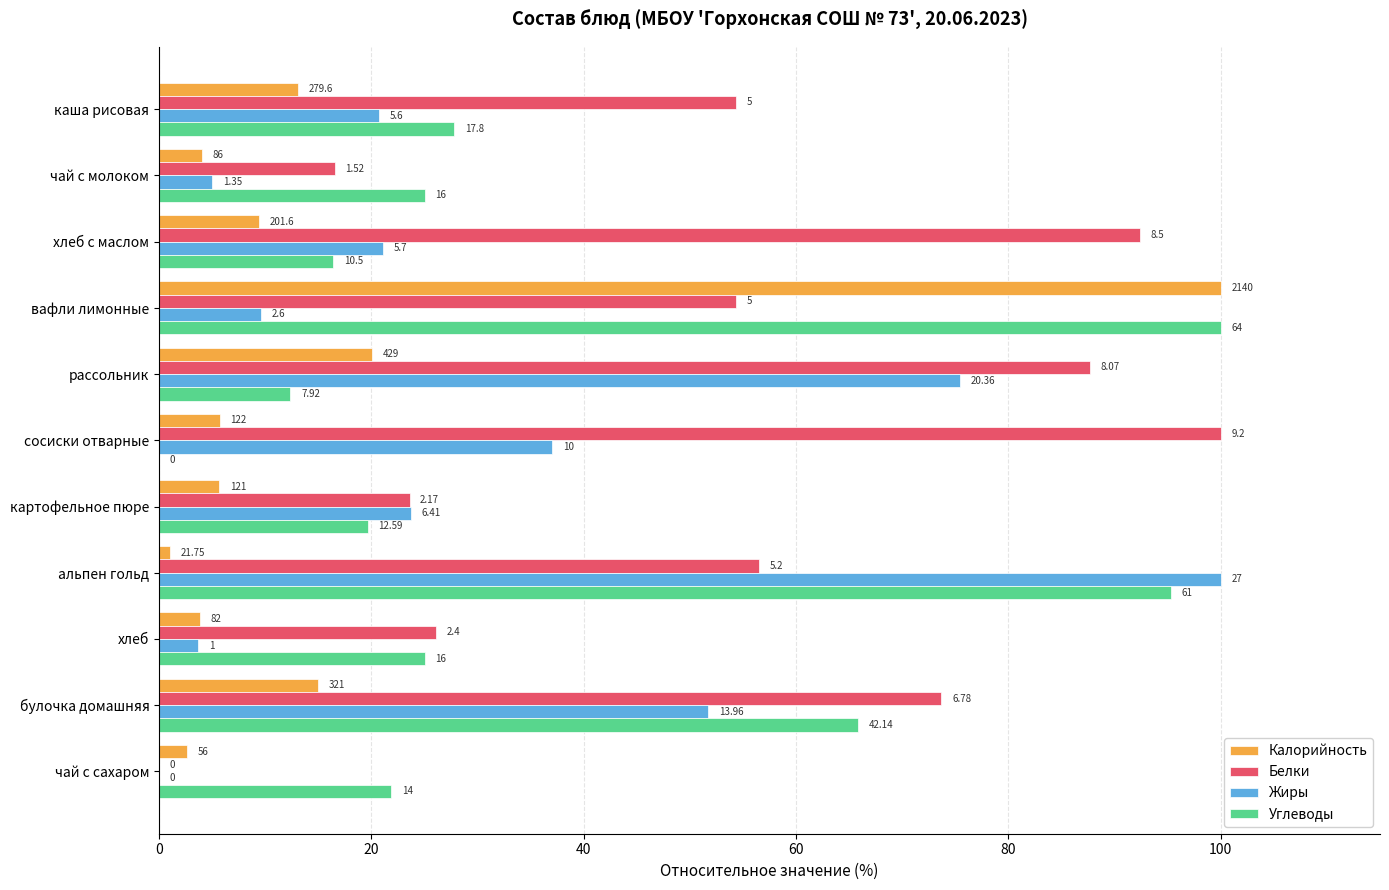

What is the highest value of the Углеводы series?

100.0